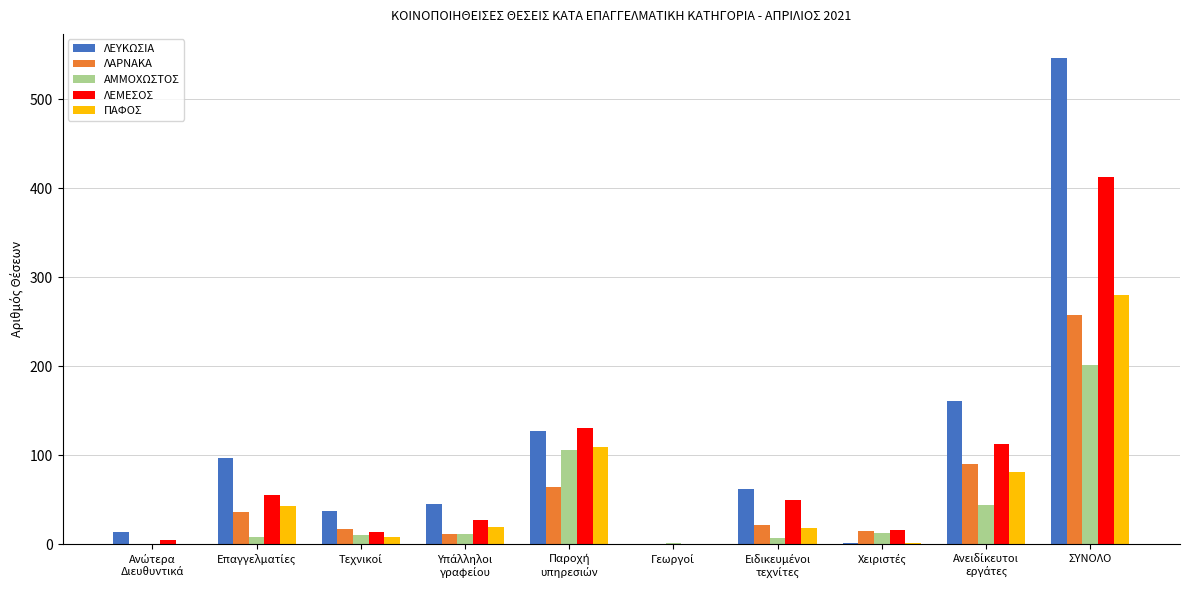

What is the sum of all ΑΜΜΟΧΩΣΤΟΣ values?

404